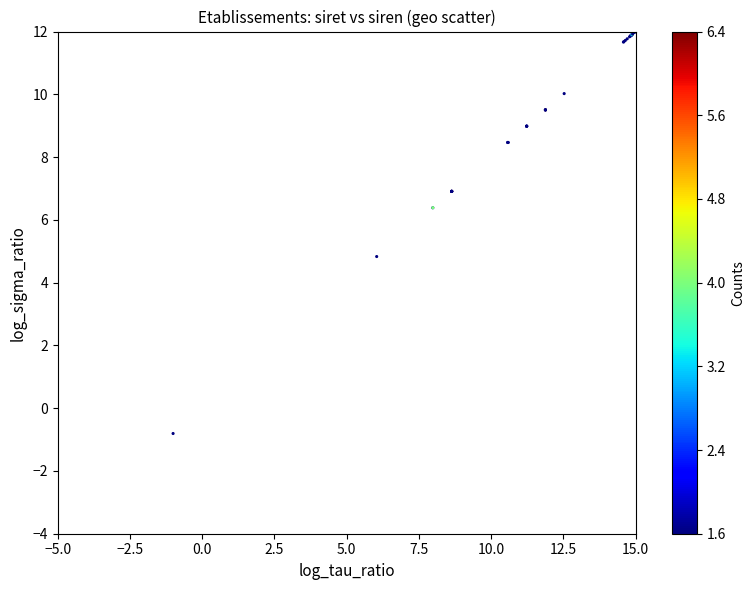

What Y value in the scatter plot is closest to 5?

4.8